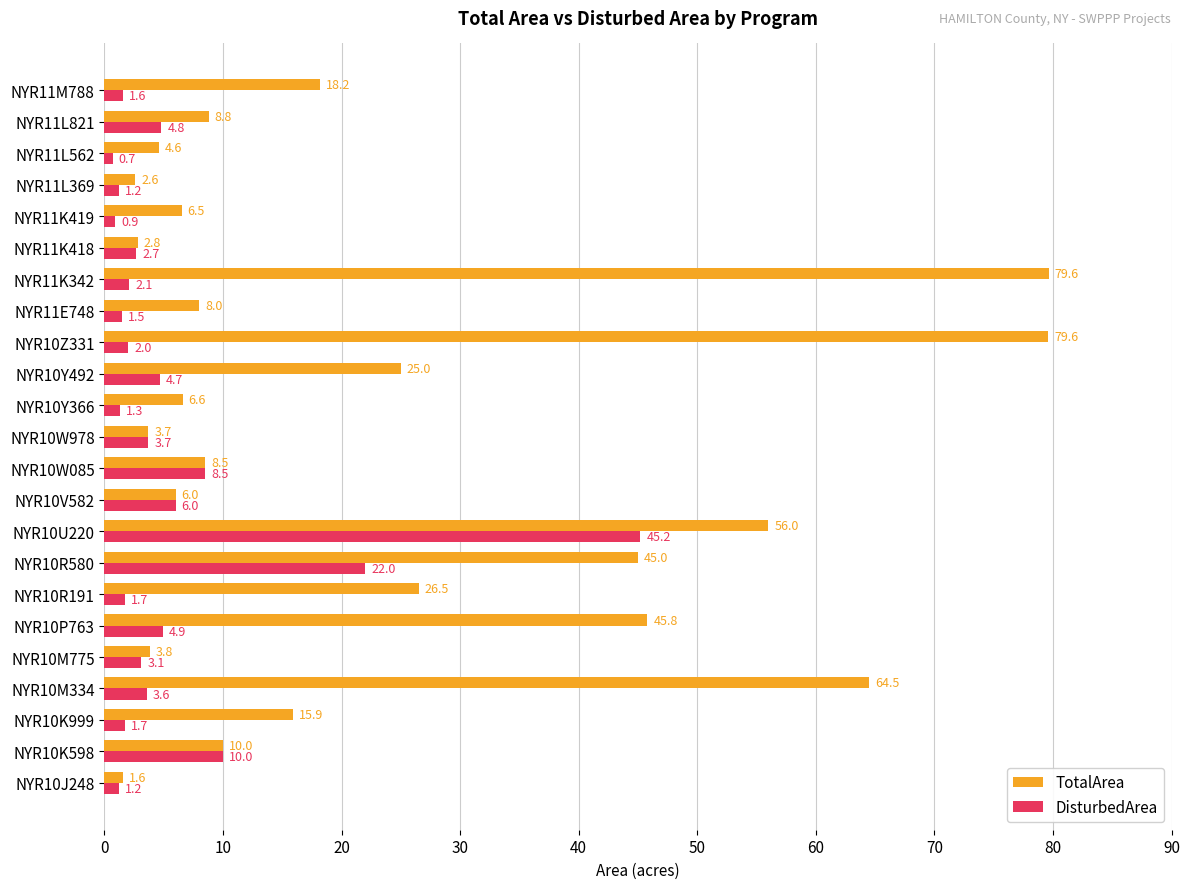

How many data points in DisturbedArea are less than 2?

9